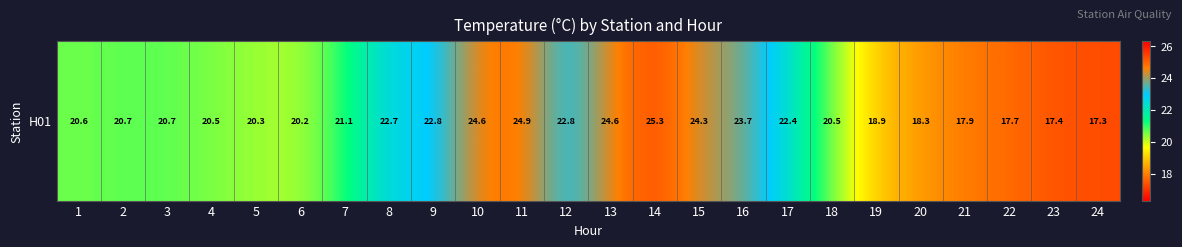

Reading left to right, transcribe all the data shown in this chart.

1=20.6	2=20.7	3=20.7	4=20.5	5=20.3	6=20.2	7=21.1	8=22.7	9=22.8	10=24.6	11=24.9	12=22.8	13=24.6	14=25.3	15=24.3	16=23.7	17=22.4	18=20.5	19=18.9	20=18.3	21=17.9	22=17.7	23=17.4	24=17.3